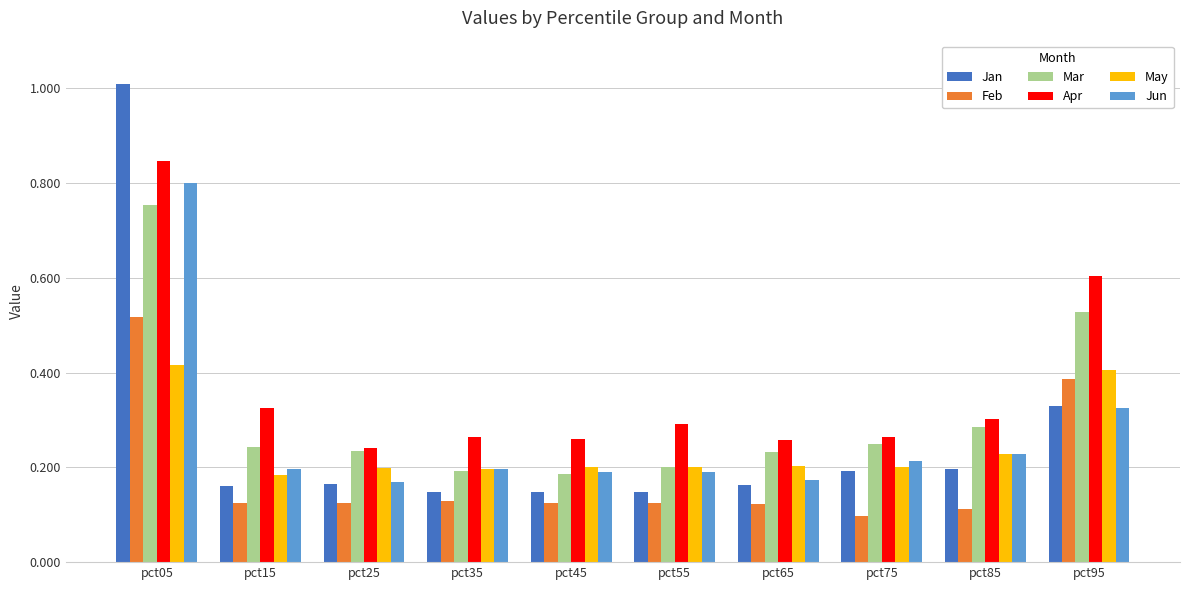

What value does the Jan series have at pct05?

1.0